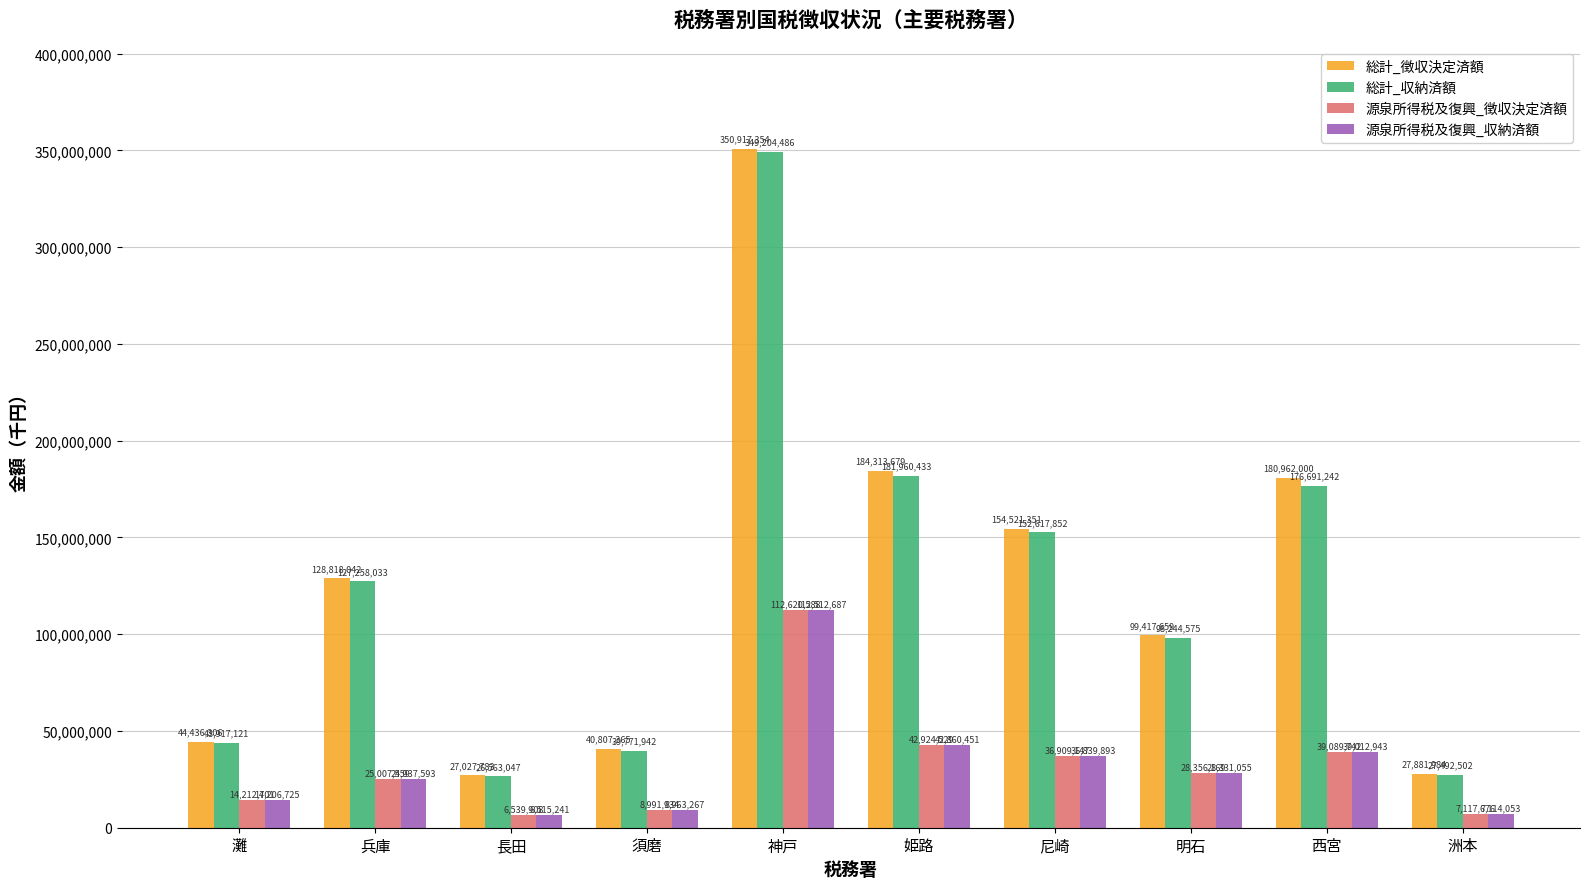

Which category has the highest value in the 総計_徴収決定済額 series?

神戸